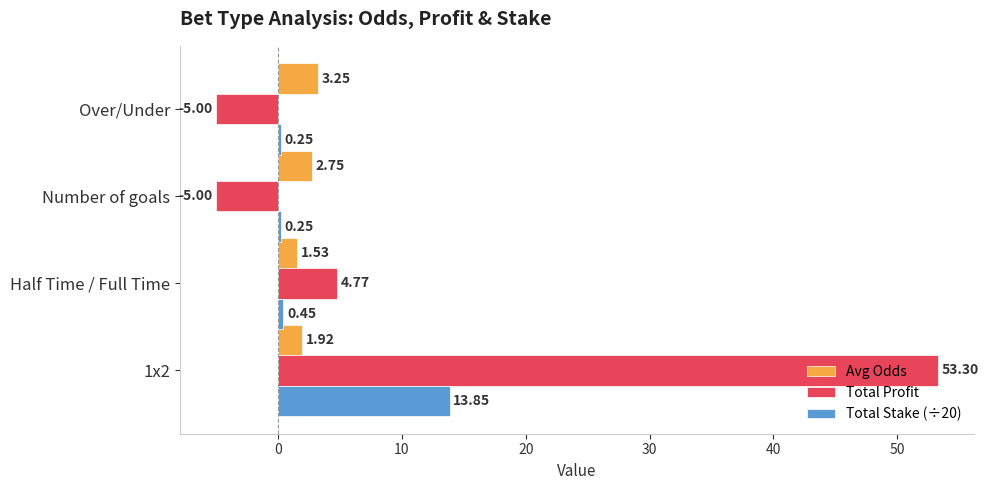

At which category is the sum across all series the highest?

1x2